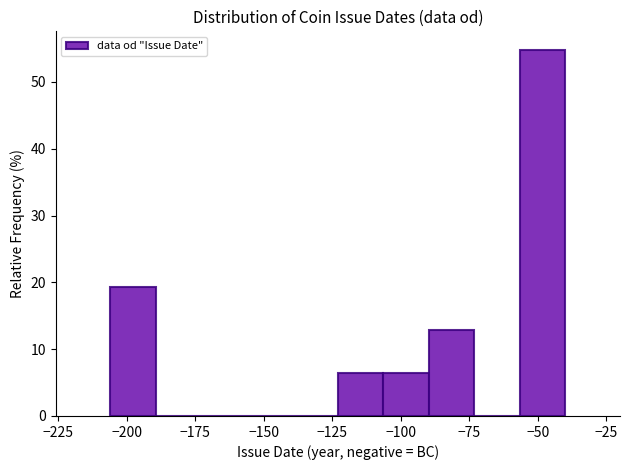

Read against the x-axis, roughly where is the centre of the tallest bar?

-50